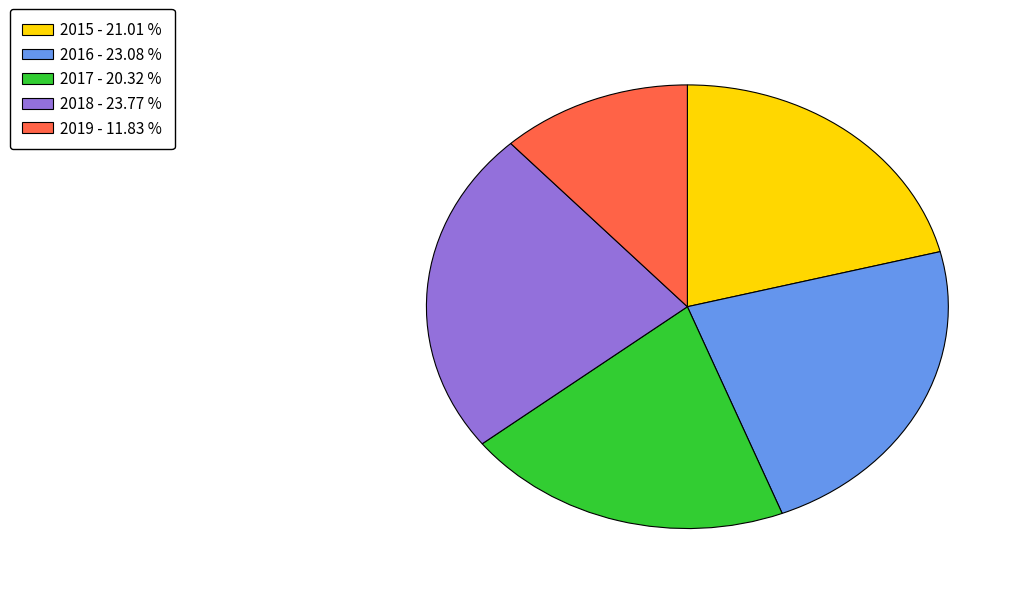

Is the sum of 2017 and 2016 greater than half?

No